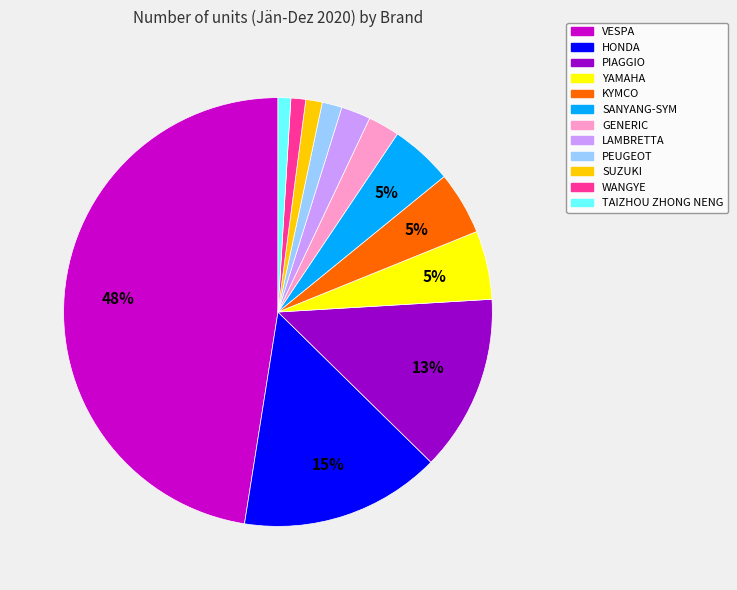

Do SUZUKI and PIAGGIO together represent more than half of the pie?

No